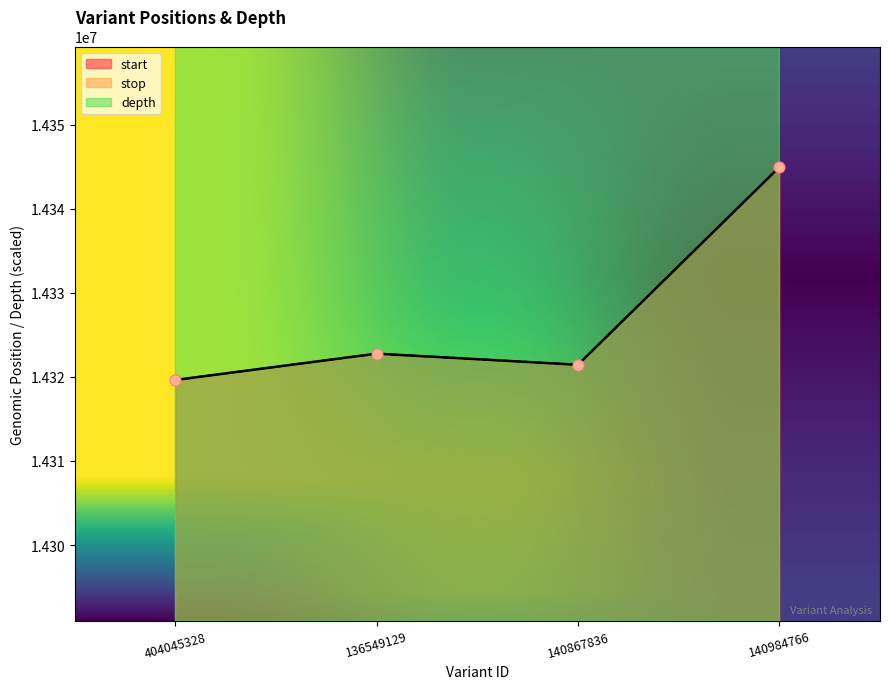

What is the total value across all series at 140984766?

43332701.2